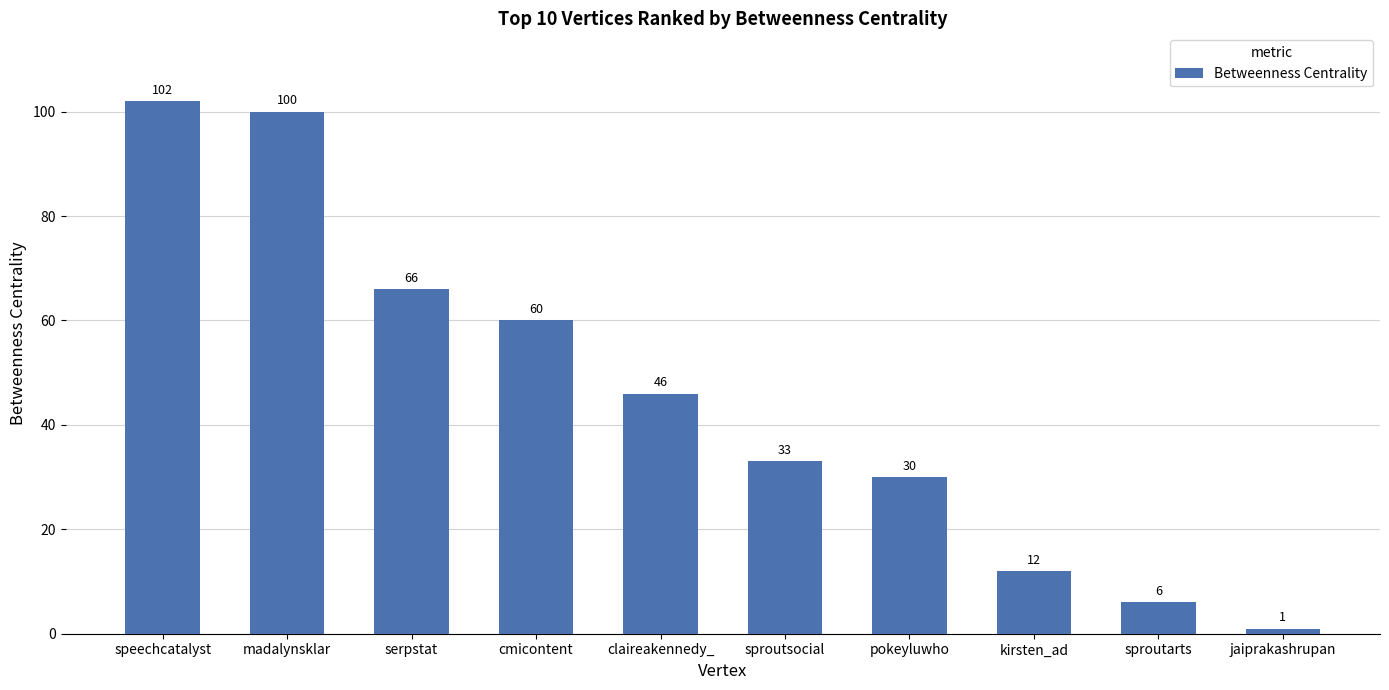

Rank the categories by value from lowest to highest.

jaiprakashrupan, sproutarts, kirsten_ad, pokeyluwho, sproutsocial, claireakennedy_, cmicontent, serpstat, madalynsklar, speechcatalyst